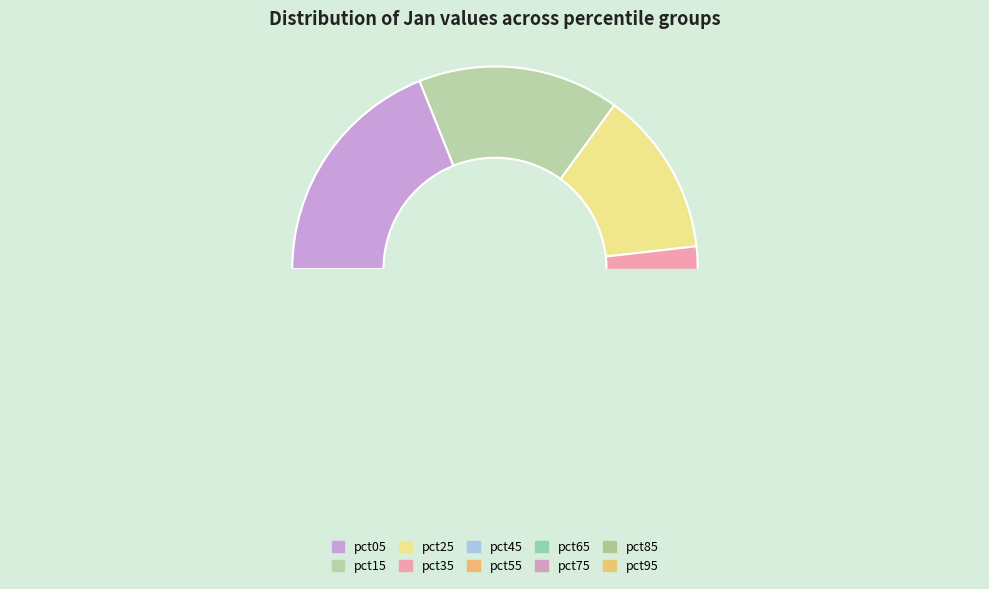

True or false: pct25 accounts for 7% of the total.

False